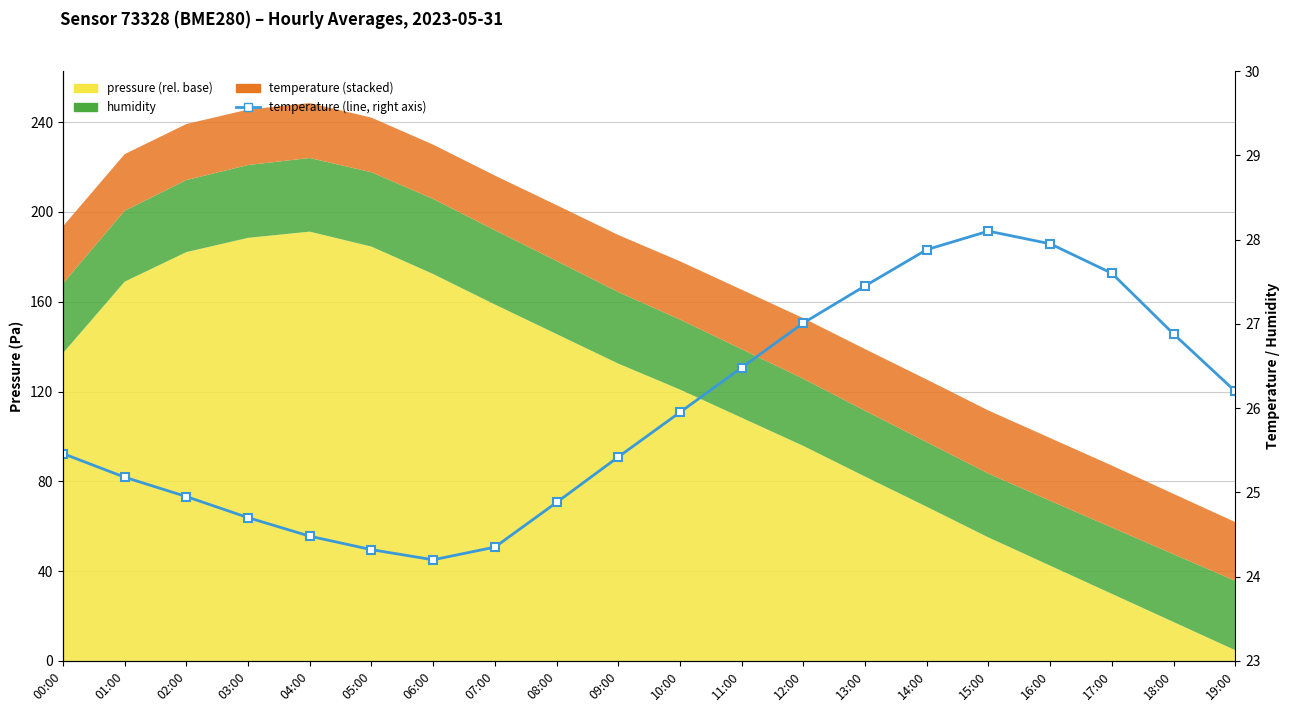

Where is the first local maximum?

15:00